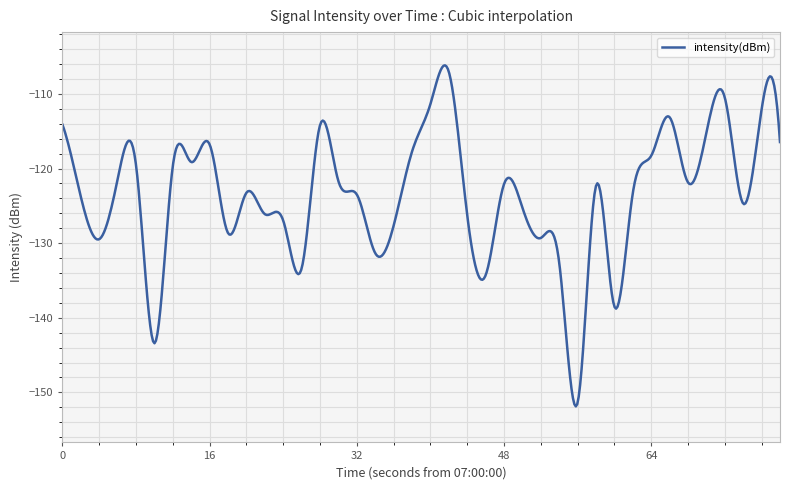

What is the difference between the maximum and minimum values?

45.7